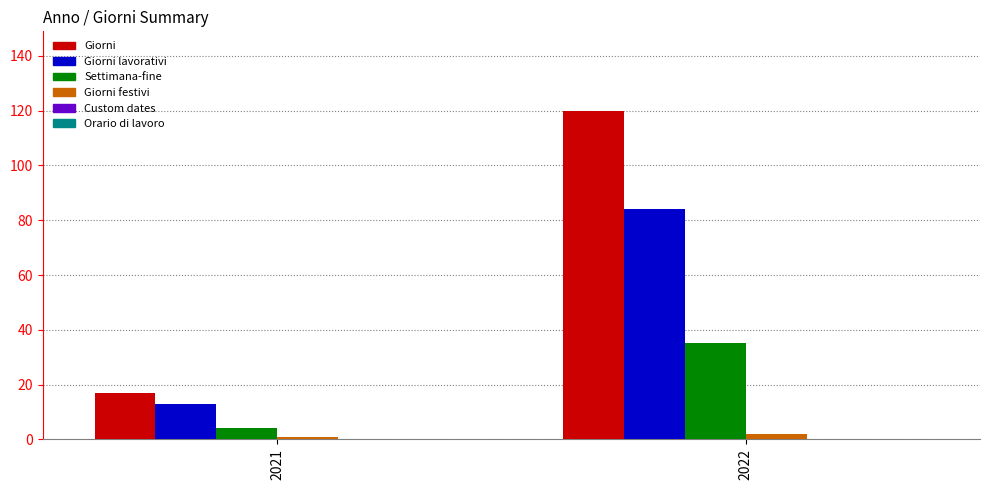

What is the maximum value for Settimana-fine?

35